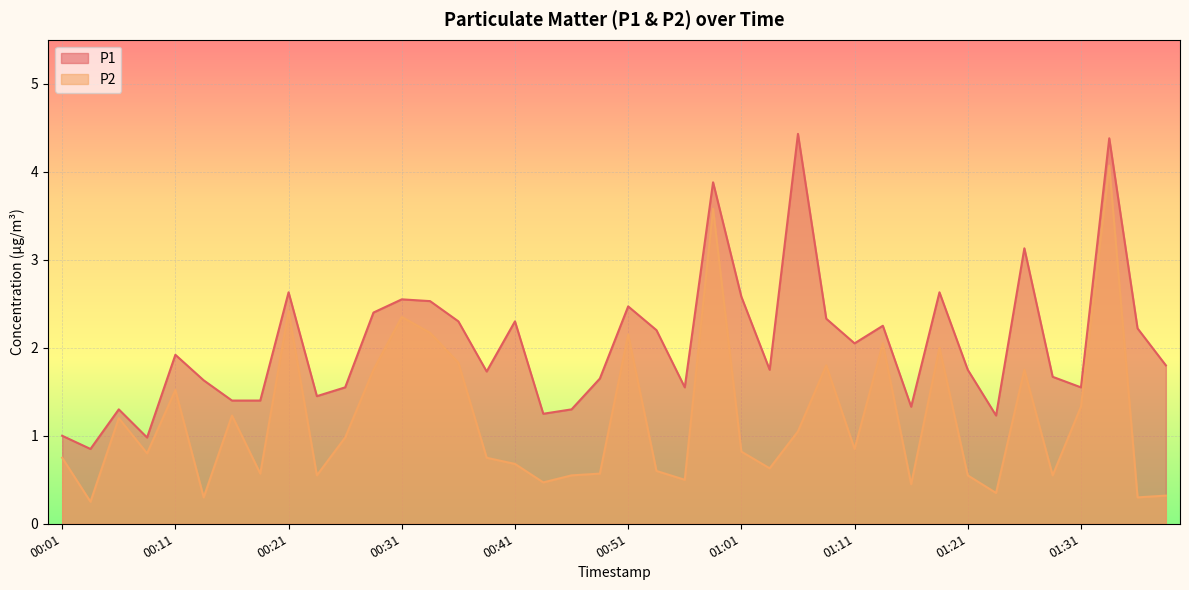

At which label is P2 closest to 2?

01:19